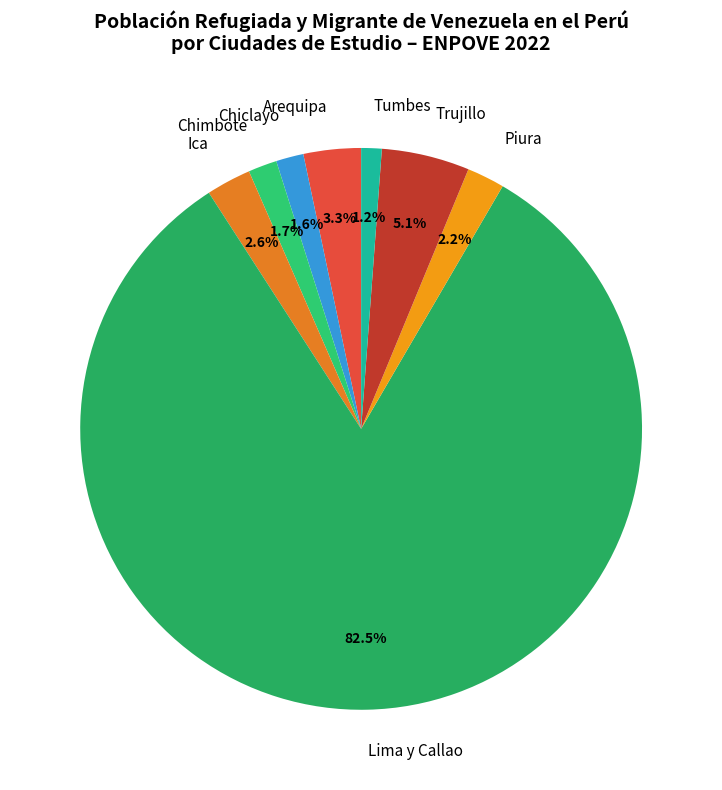

What is the ratio of the value at Trujillo to the value at Arequipa?

1.5